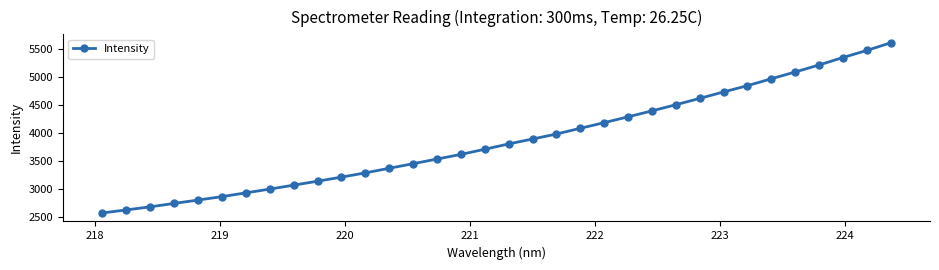

What is the sum of all values?

131672.0